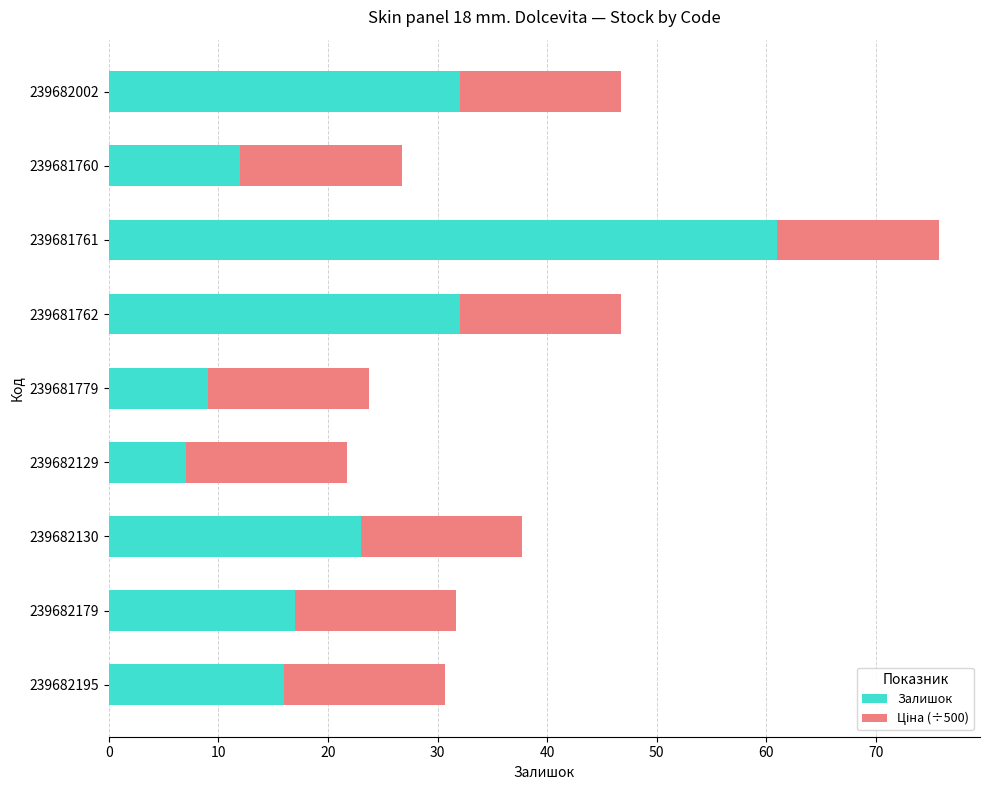

The value of Залишок at 239681762 is 15.2. True or false?

False